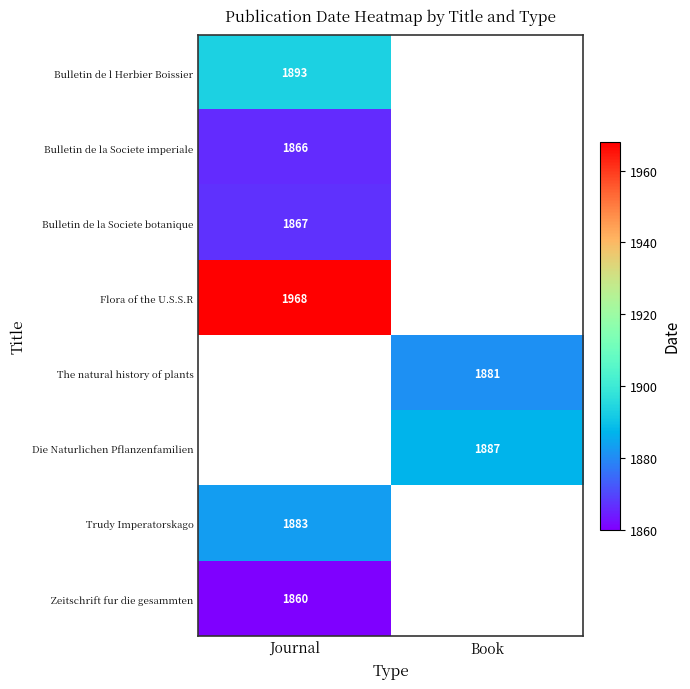

The Die Naturlichen Pflanzenfamilien series shows 1176 at Book. True or false?

False